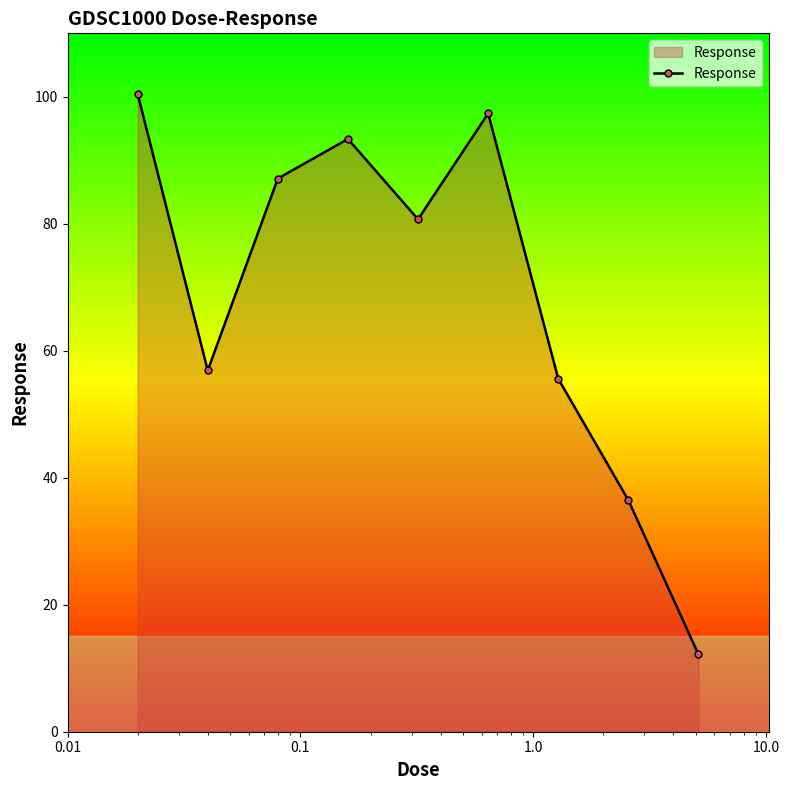

What is the value of the 4th point from the left?

93.4